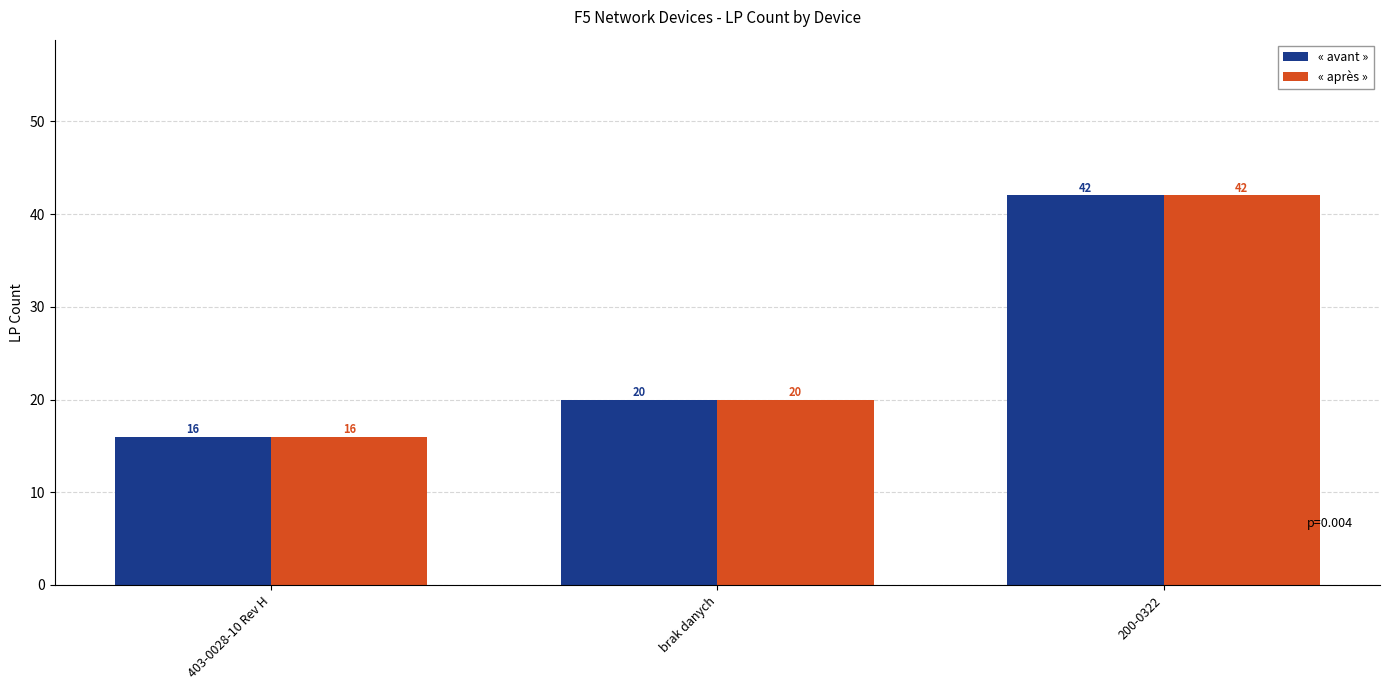

What are all the series names shown in the legend?

« avant », « après »